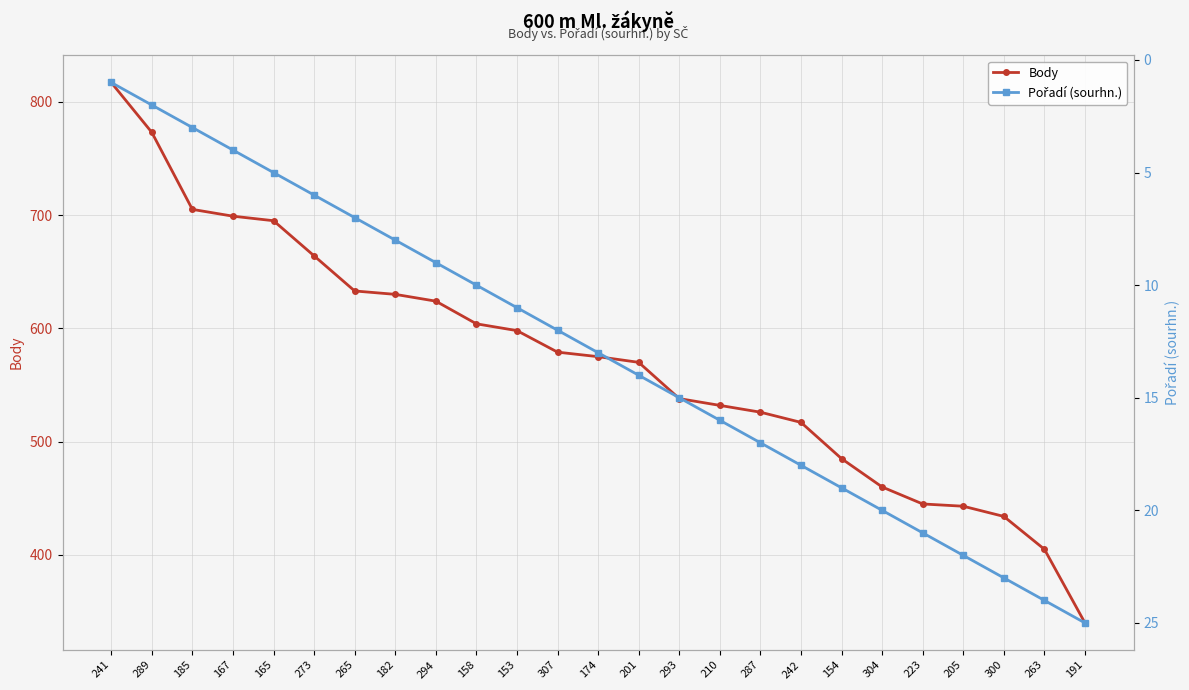

What value does the Body series have at 210, to the nearest 10?

530